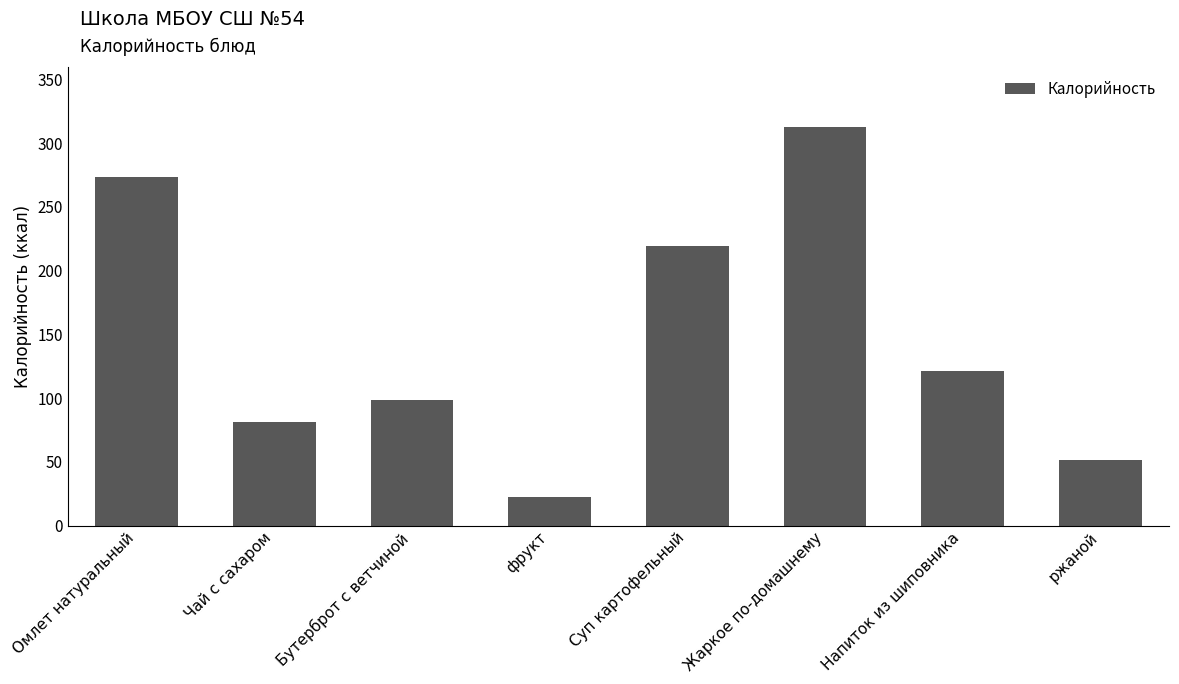

What is the sum of all values?

1179.8